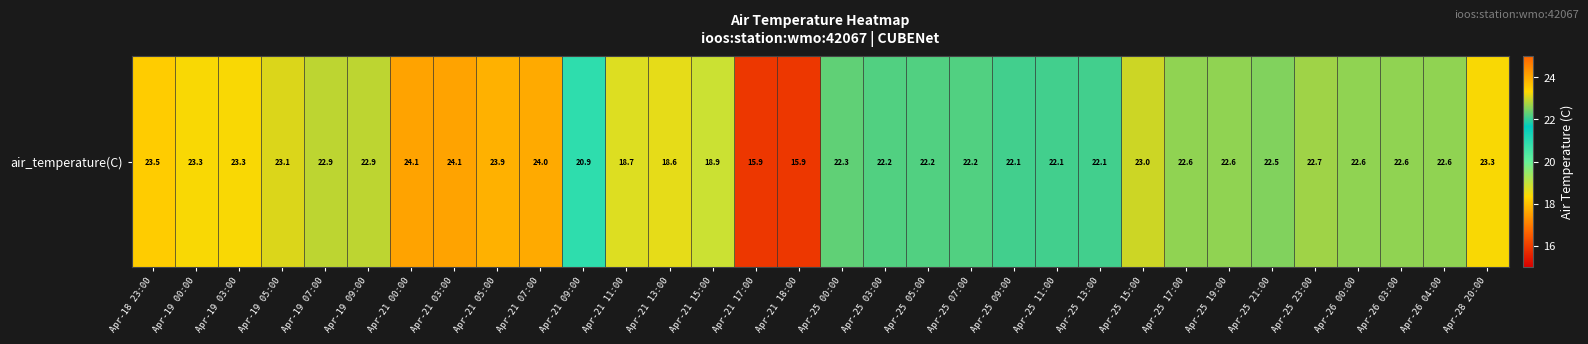

What is the sum of all values?

703.7